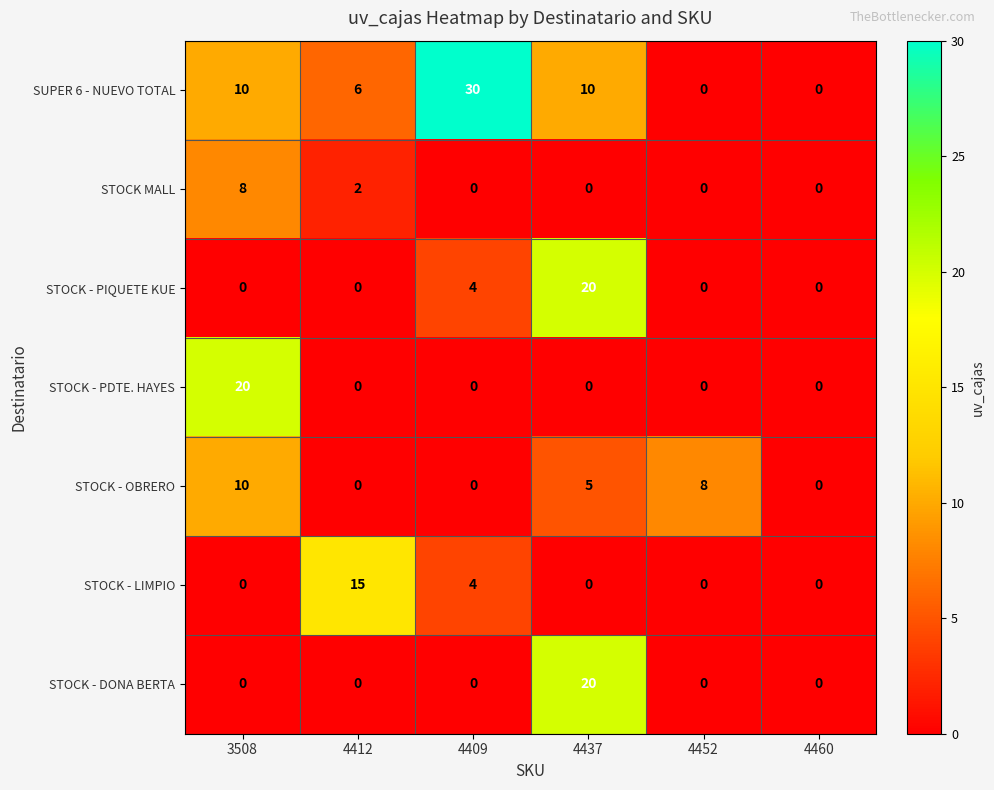

Count the number of categories in the chart.

6